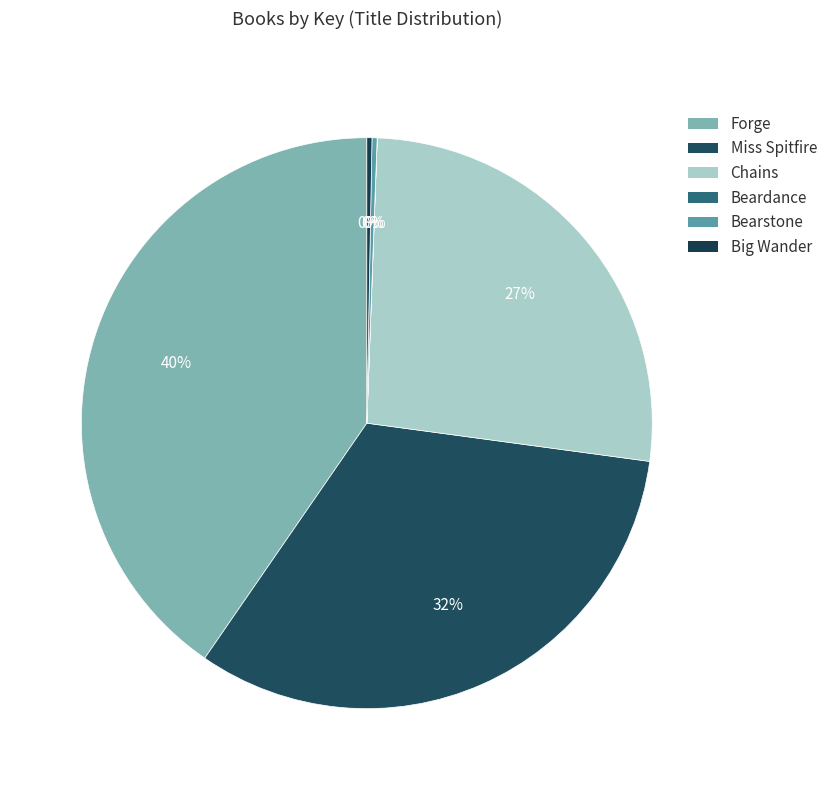

What is the change in value from Forge to Chains?

-15932205